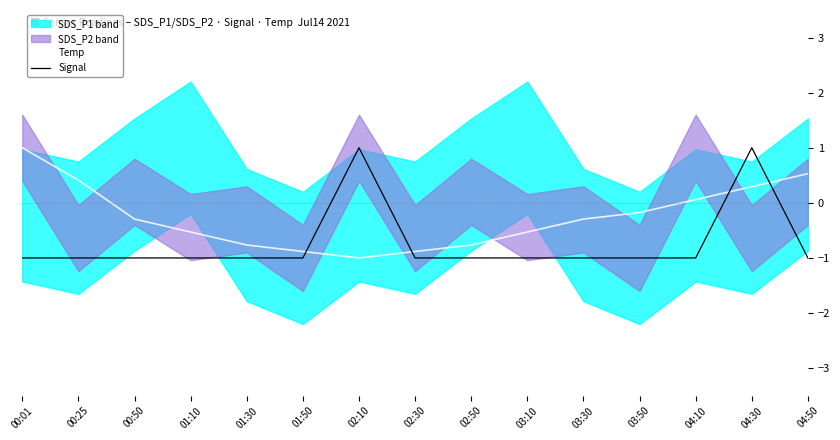

At how many categories does at least one series exceed 0?

6